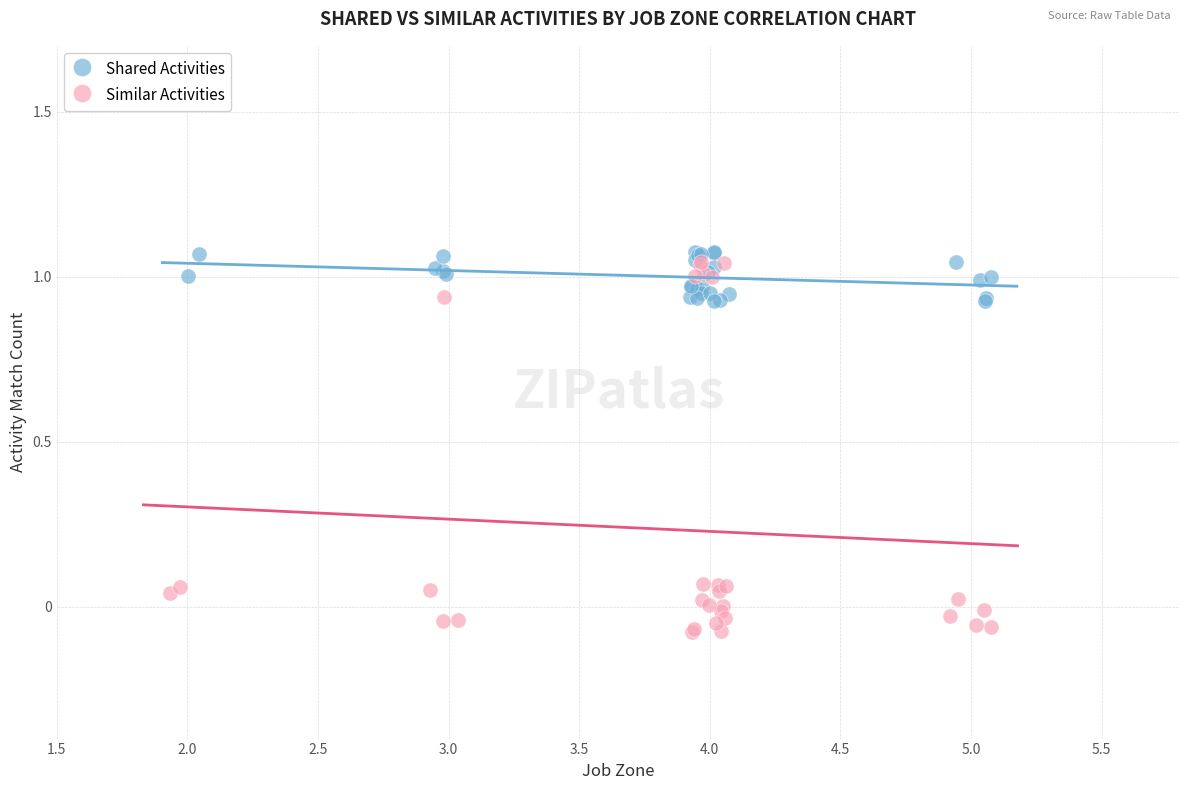

What are all the series names shown in the legend?

Shared Activities, Similar Activities